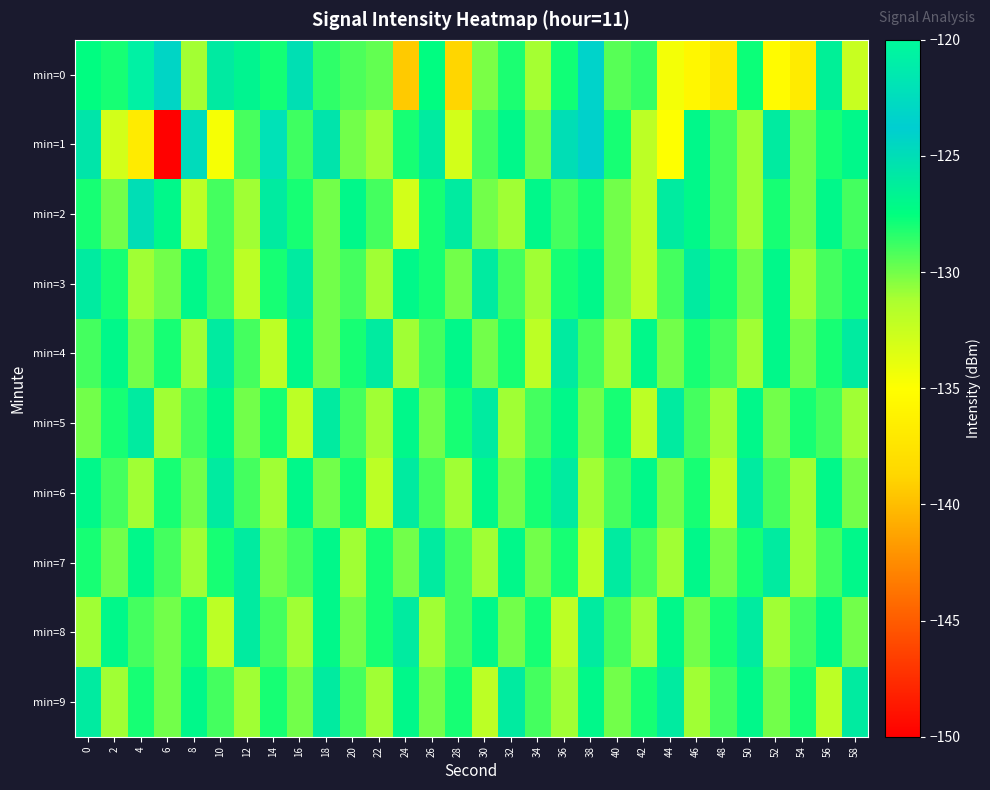

Which series has the widest spread of values?

min=1